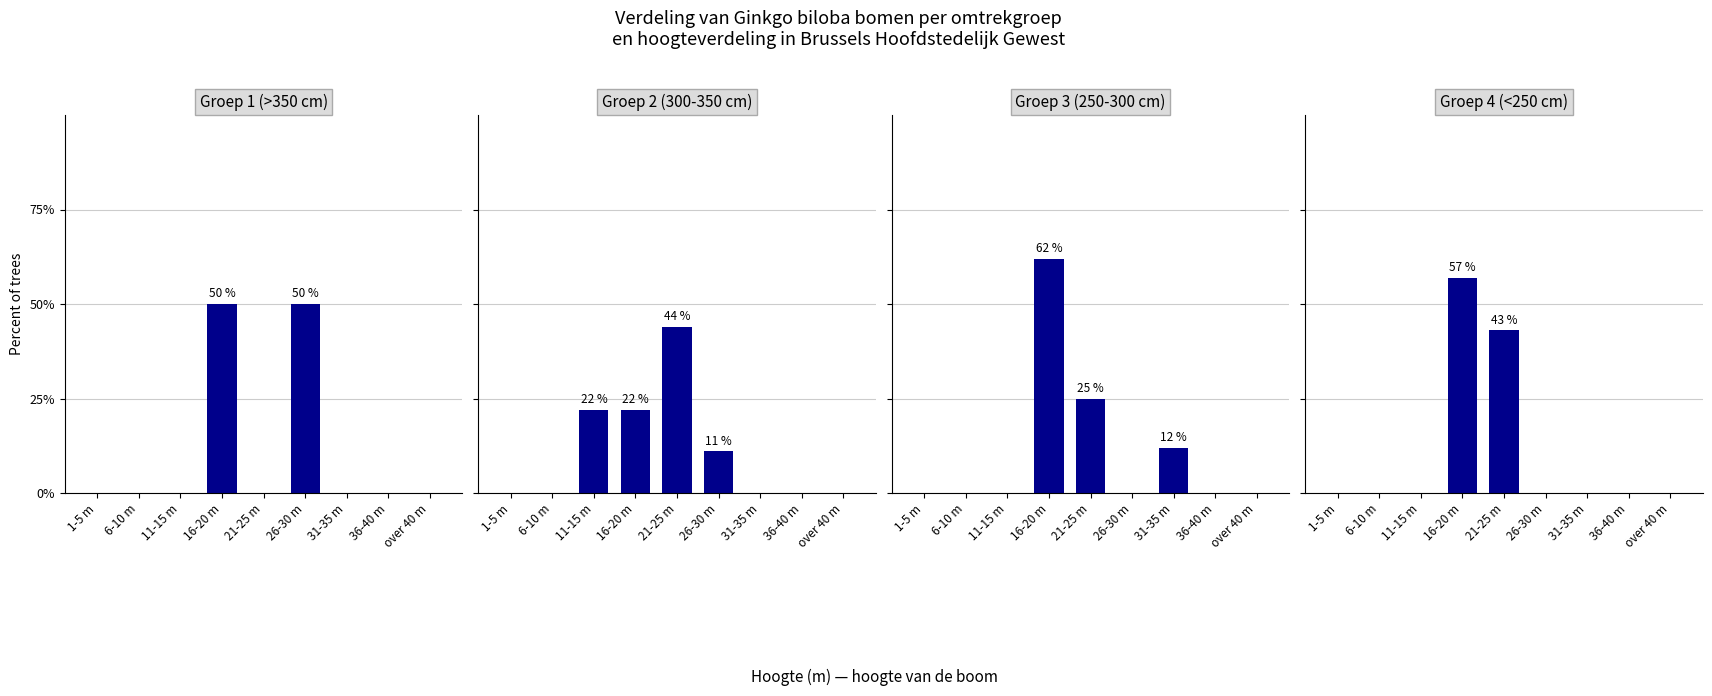

What is the highest value of the Groep 4 (<250 cm) series?

57